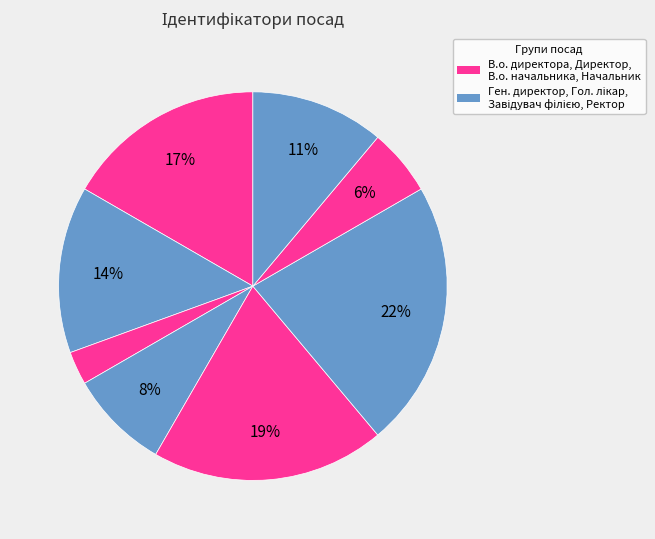

Count the number of slices in the pie.

8